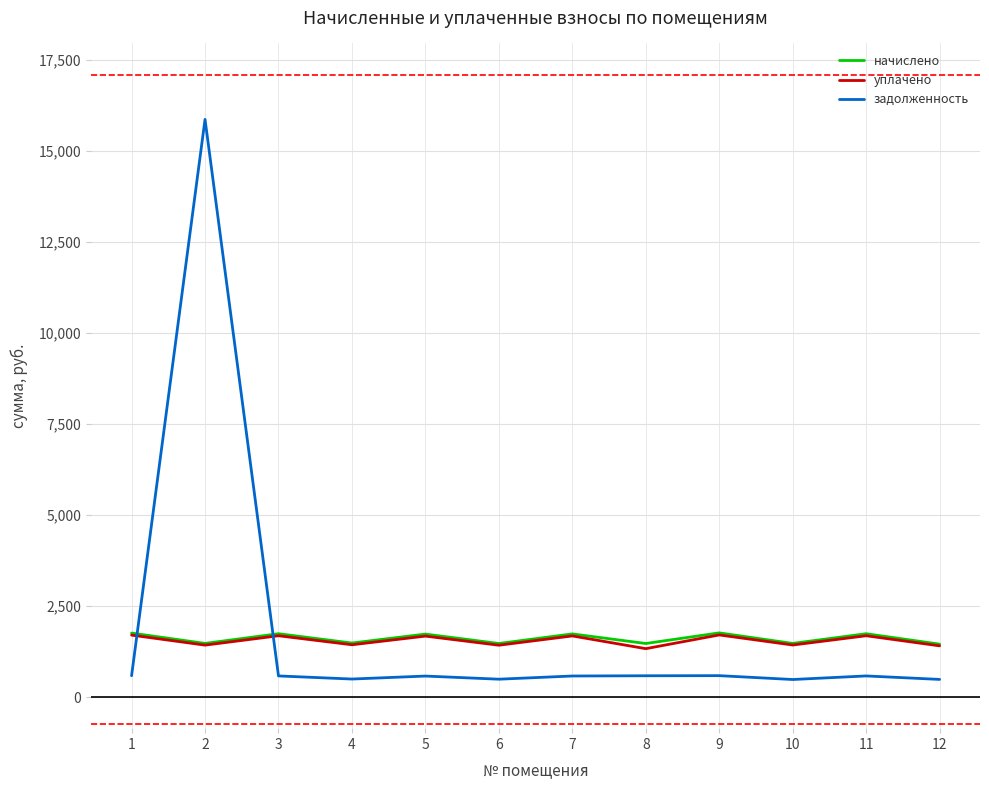

At which label does уплачено first exceed 1674?

1